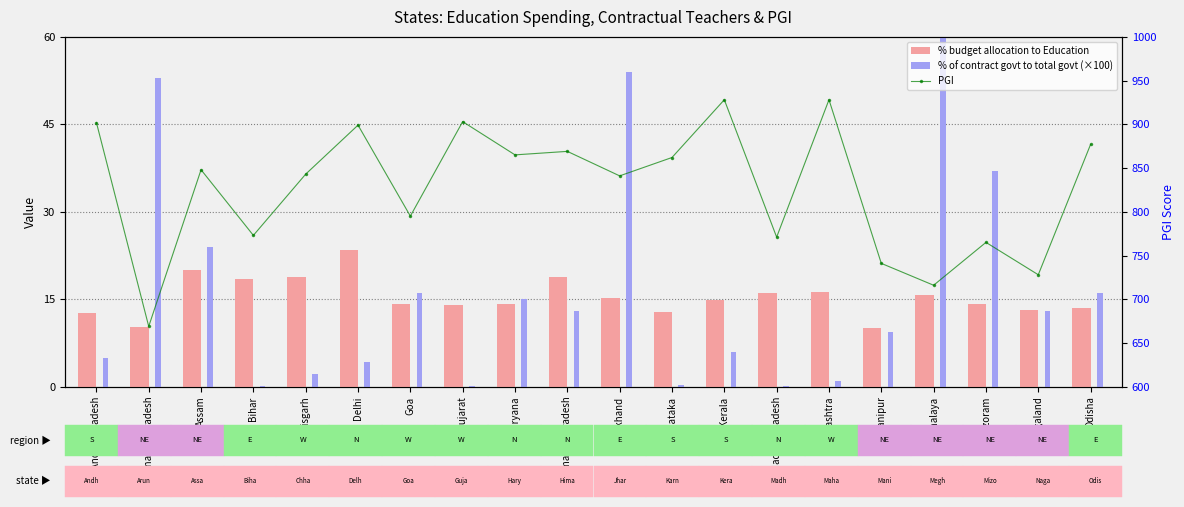

What position from the left is Assam?

3